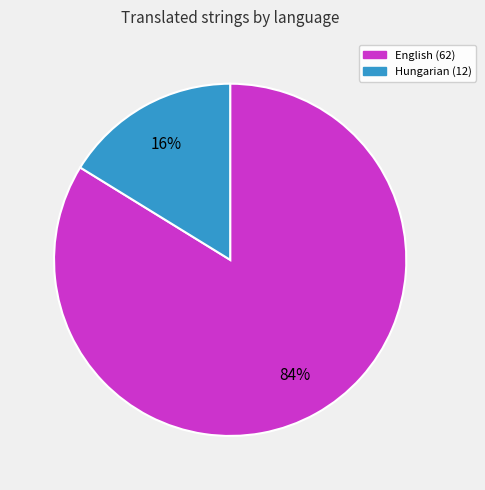

To the nearest percent, what is the difference between the largest and smallest slice percentages?

68%